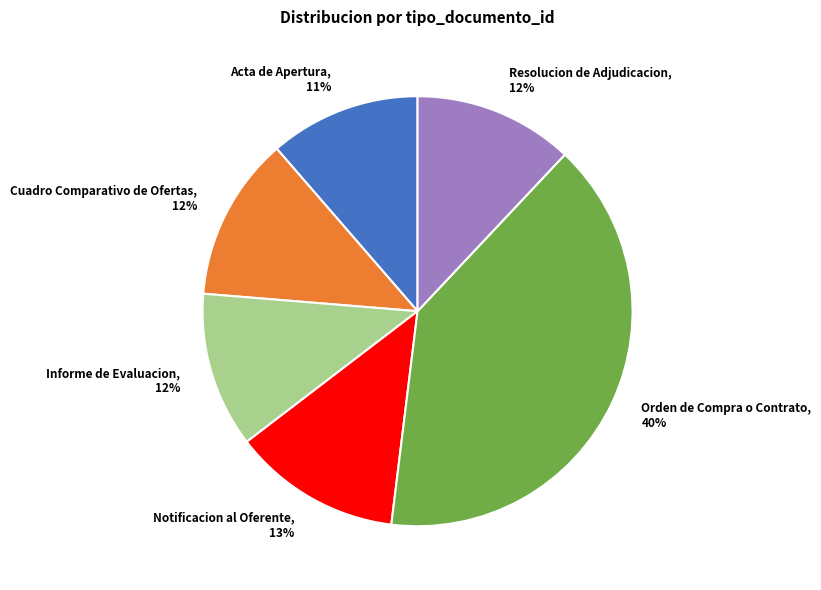

What percentage is the Resolucion de Adjudicacion slice, to the nearest percent?

12%